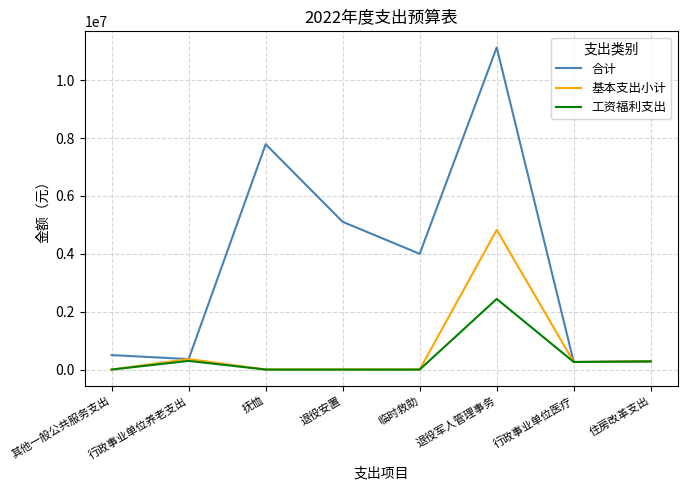

What is the maximum value for 工资福利支出?

2441792.3